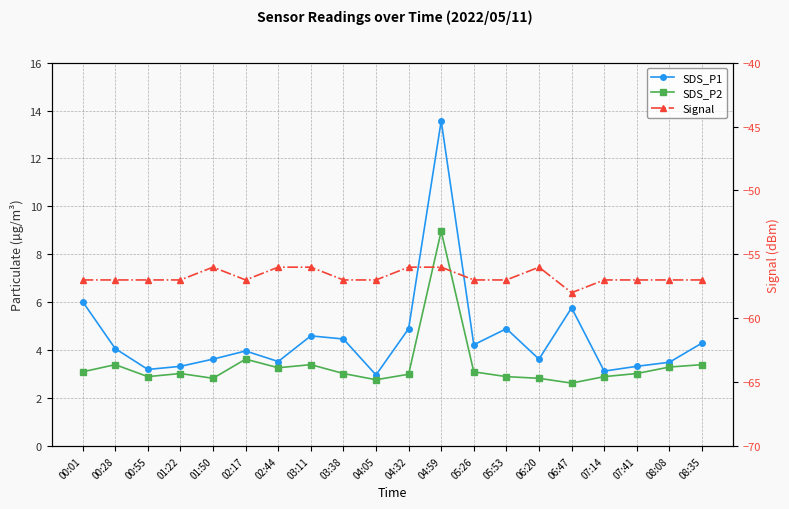

What is the label of the 4th point from the right?

07:14